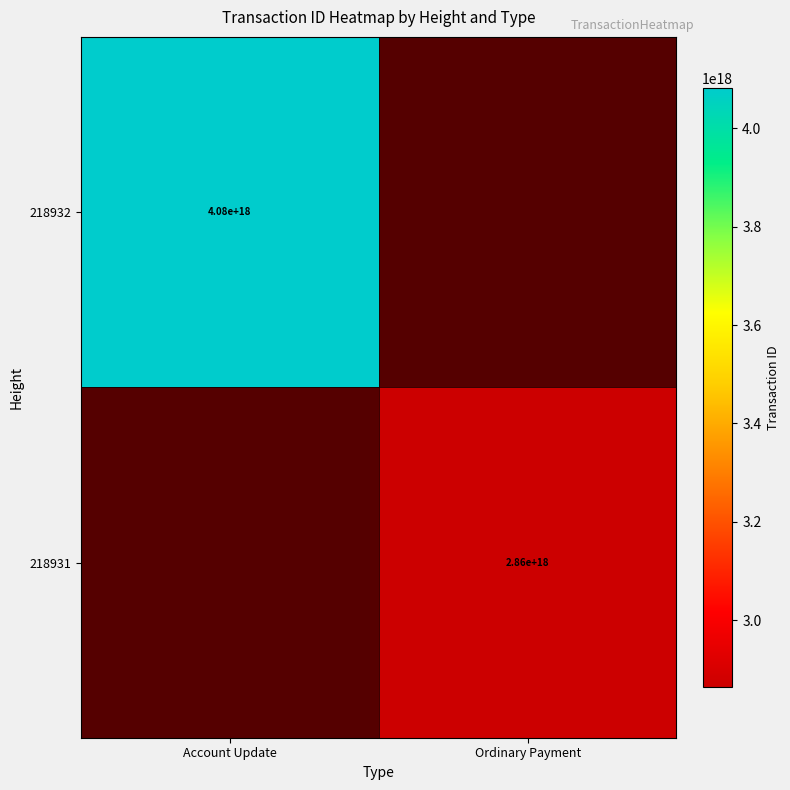

Is the value of 218932 at Account Update greater than the value of 218931 at Ordinary Payment?

Yes